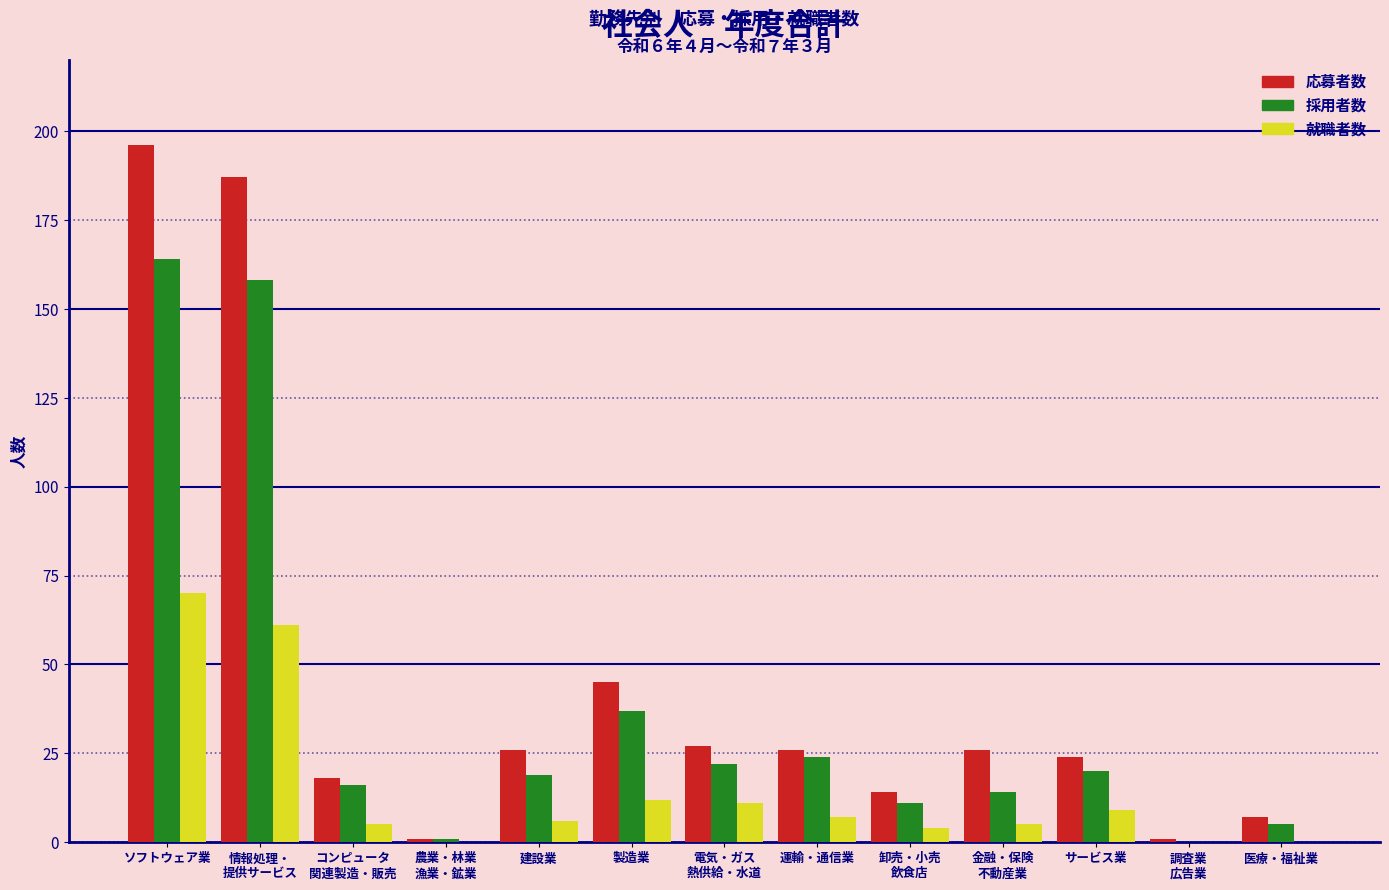

At which category is the sum across all series the highest?

ソフトウェア業